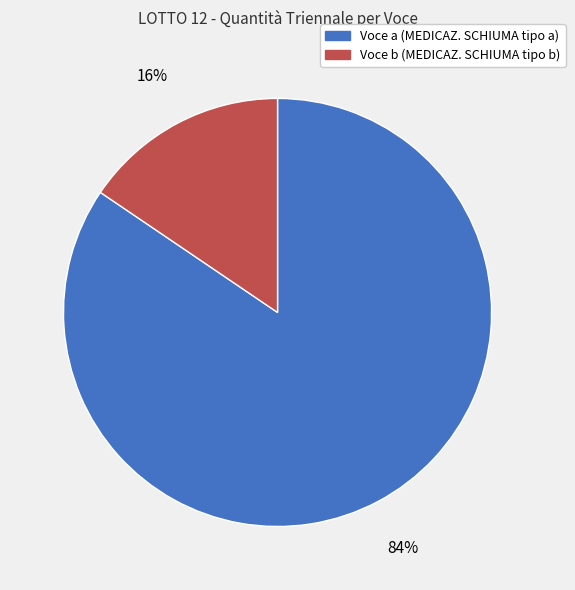

Is there any slice that represents more than half of the pie?

Yes